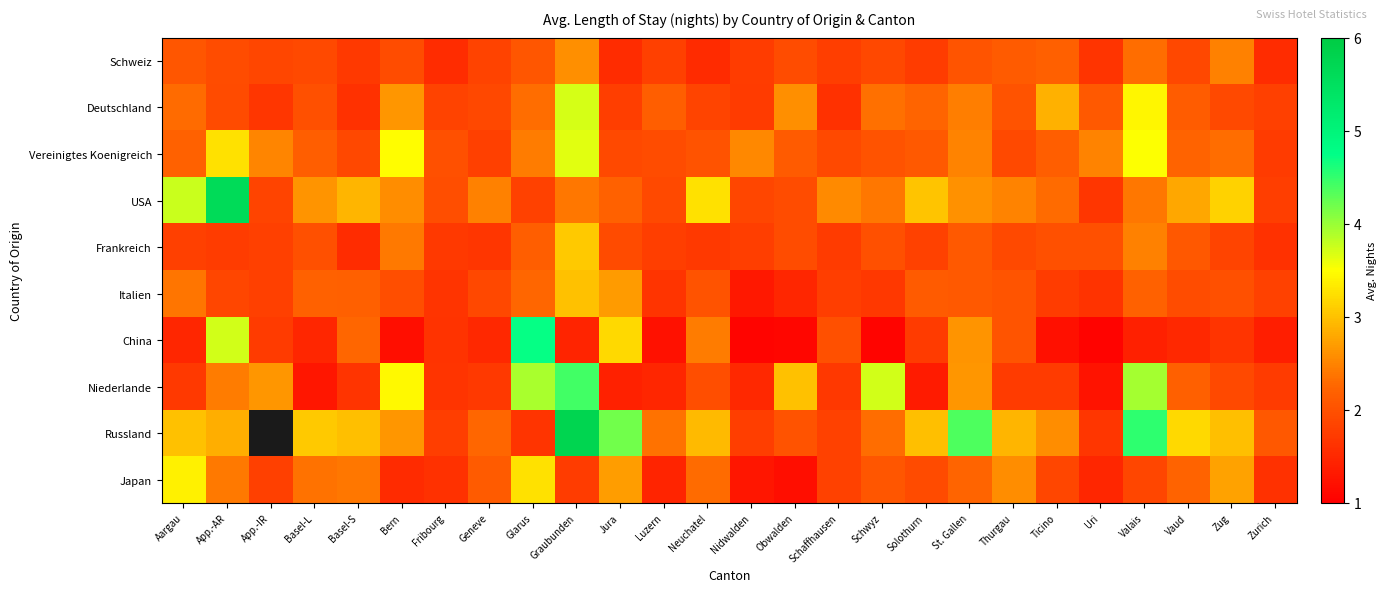

The value of Niederlande at Aargau is 3.0. True or false?

False